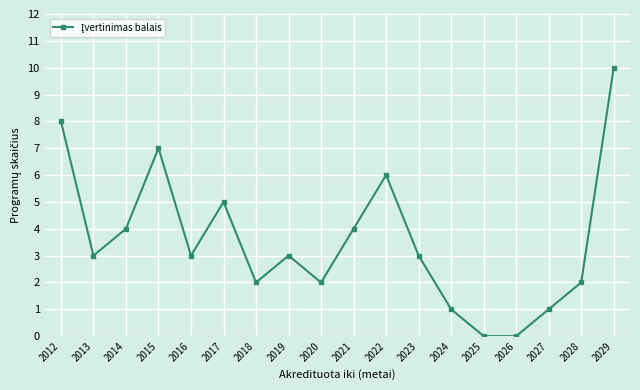

What is the difference between the values at 2024 and 2028?

1